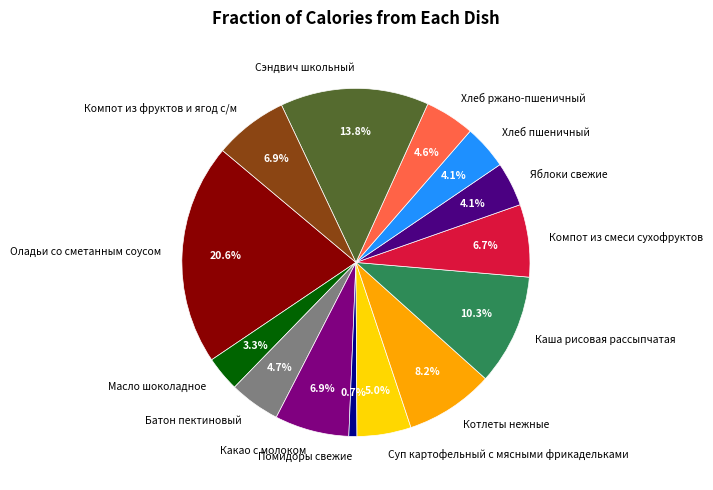

To the nearest percent, what is the difference between the largest and smallest slice percentages?

20%